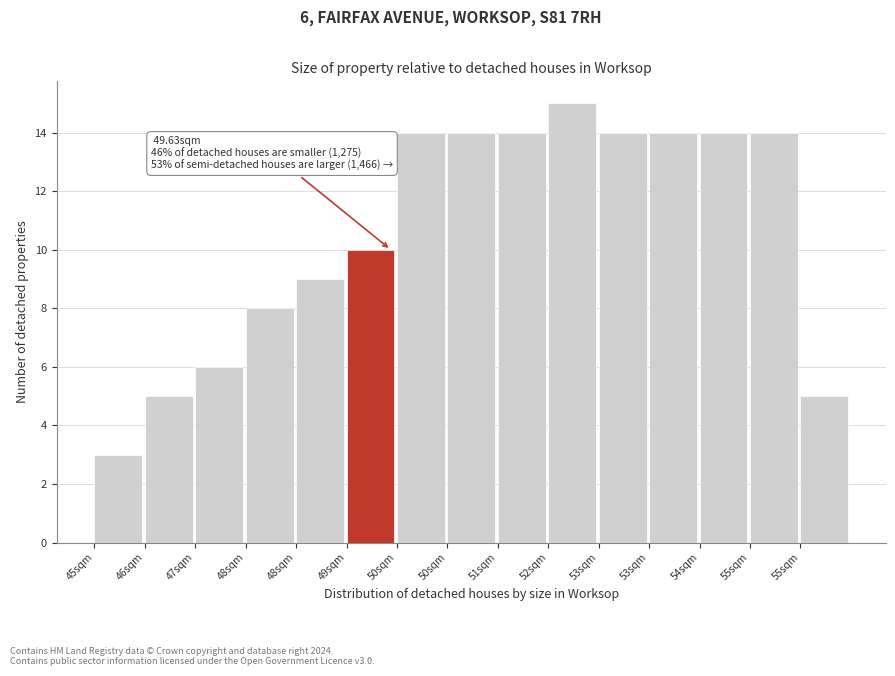

How many series are shown in this chart?

1